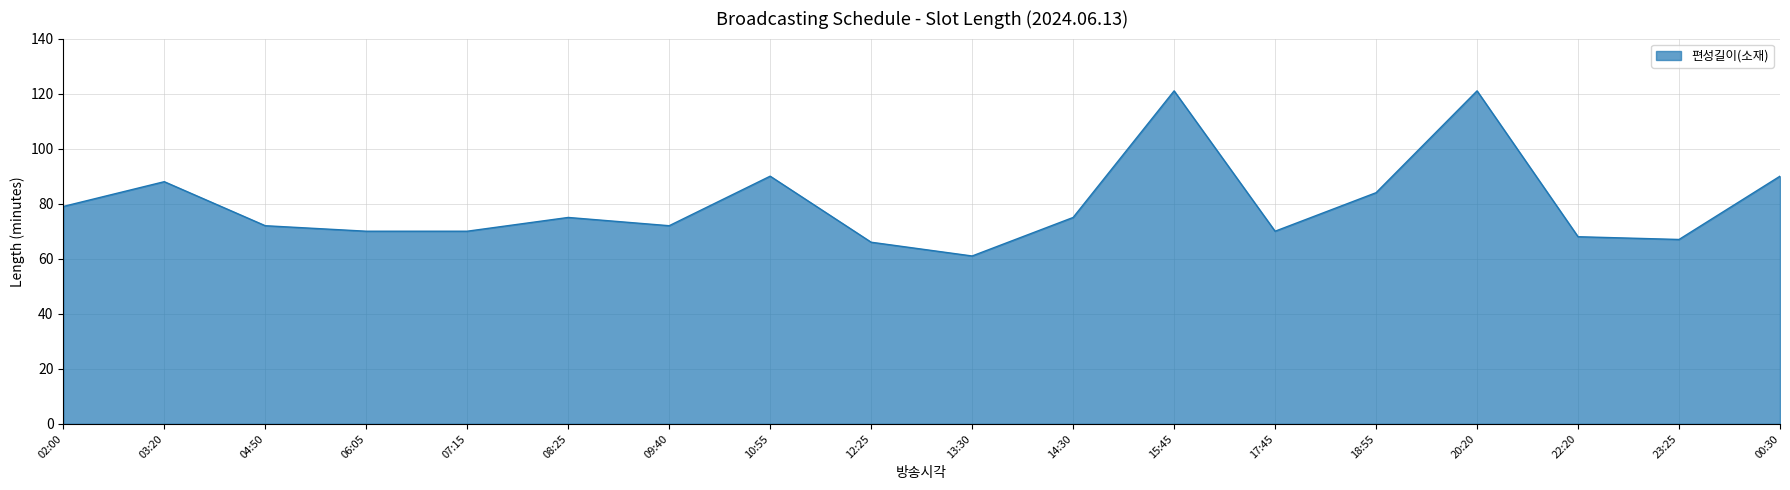

Reading left to right, extract all data points from this chart.

02:00=79	03:20=88	04:50=72	06:05=70	07:15=70	08:25=75	09:40=72	10:55=90	12:25=66	13:30=61	14:30=75	15:45=121	17:45=70	18:55=84	20:20=121	22:20=68	23:25=67	00:30=90